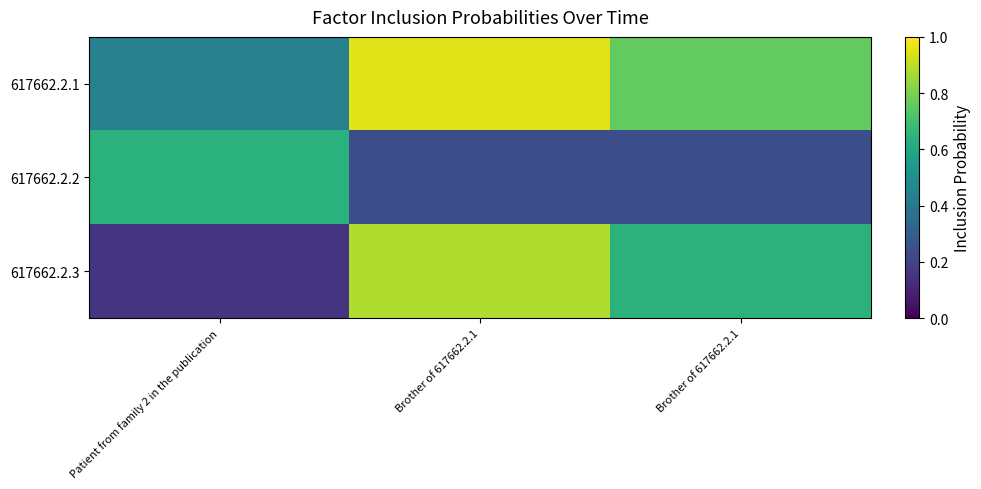

Reading left to right, what are all the values shown in this chart?

617662.2.1: Patient from family 2 in the publication=0.4	Brother of 617662.2.1=1.0	Brother of 617662.2.1=0.8
617662.2.2: Patient from family 2 in the publication=0.6	Brother of 617662.2.1=0.2	Brother of 617662.2.1=0.2
617662.2.3: Patient from family 2 in the publication=0.2	Brother of 617662.2.1=0.9	Brother of 617662.2.1=0.6